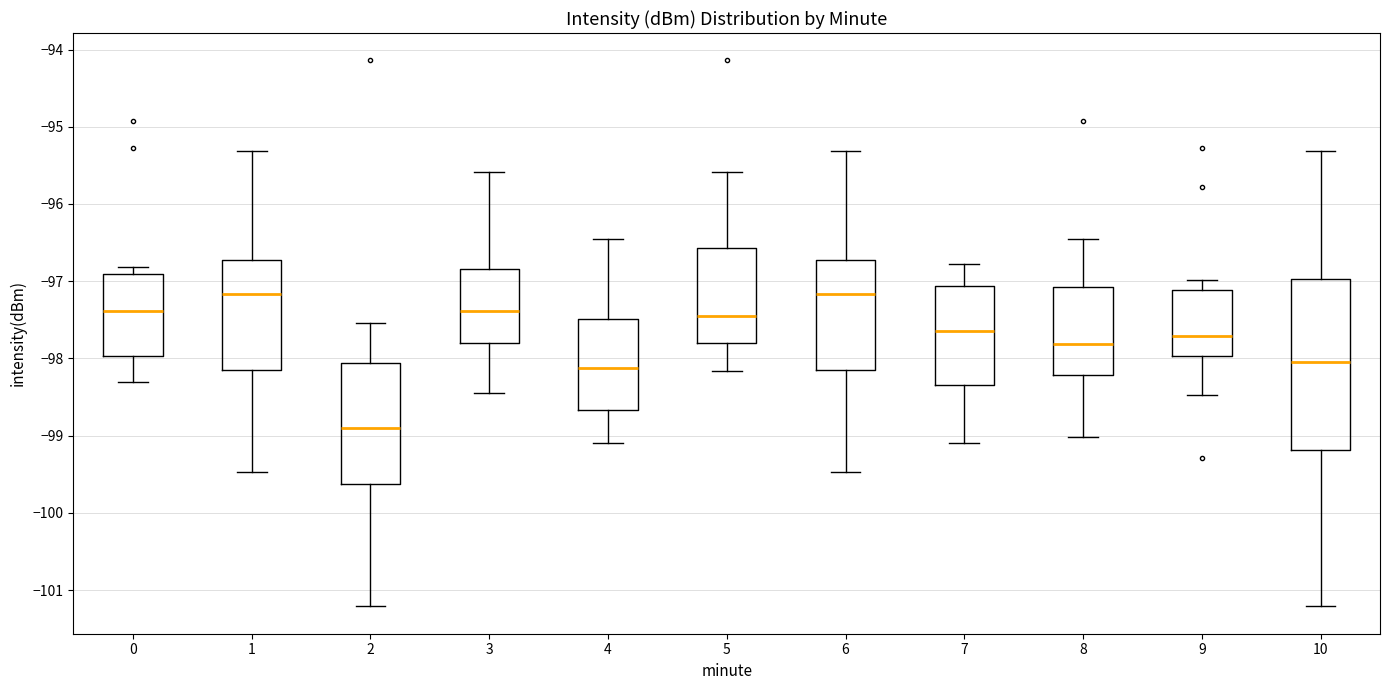

Where is the lower edge of the box at x = 6 on the y-axis? The values are not printed on the chart, so give them approximately, as read against the axis.

-98.1